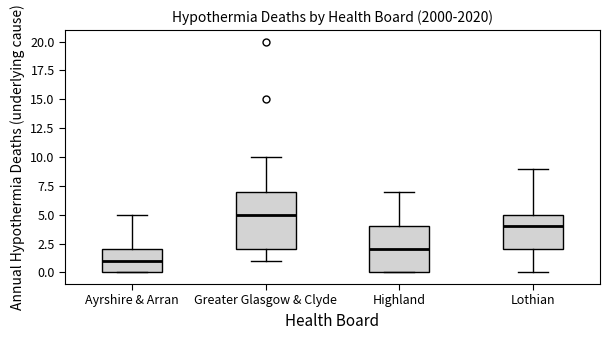

Where is the lower edge of the box for Highland on the y-axis? The values are not printed on the chart, so give them approximately, as read against the axis.

0